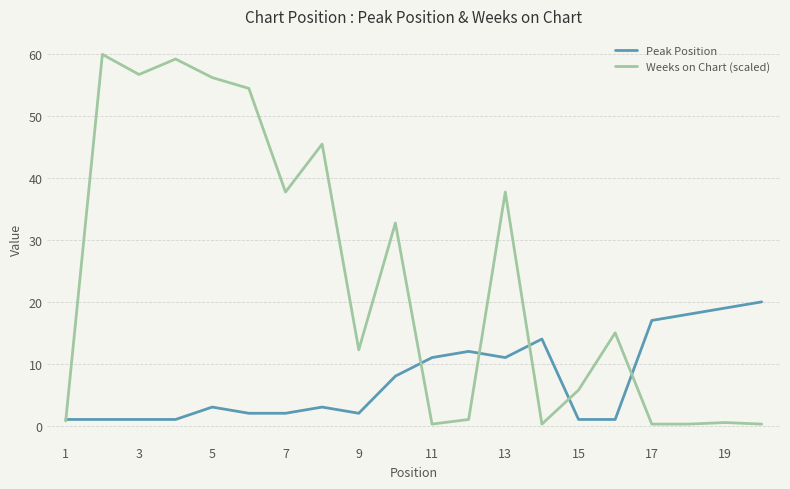

Does the chart have visible grid lines?

Yes